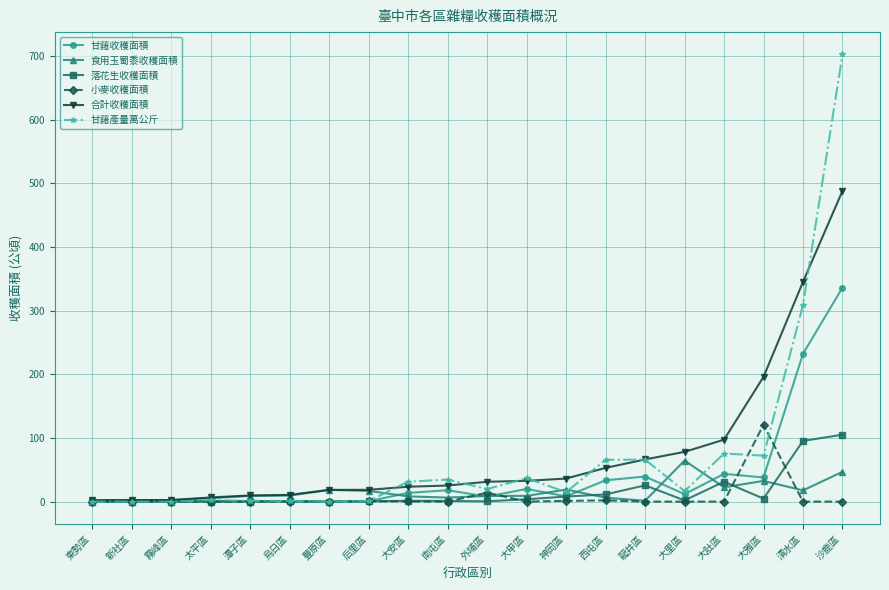

What is the difference between the maximum and minimum values in the 合計收穫面積 series?

486.2